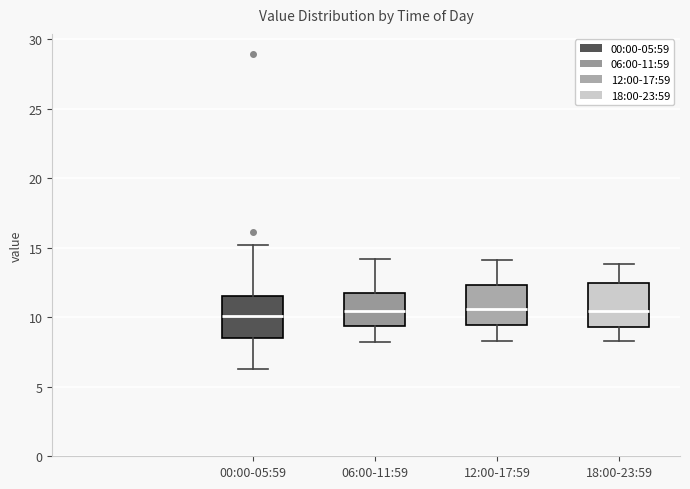

Where is the upper edge of the box for 06:00-11:59 on the y-axis? The values are not printed on the chart, so give them approximately, as read against the axis.

12.0